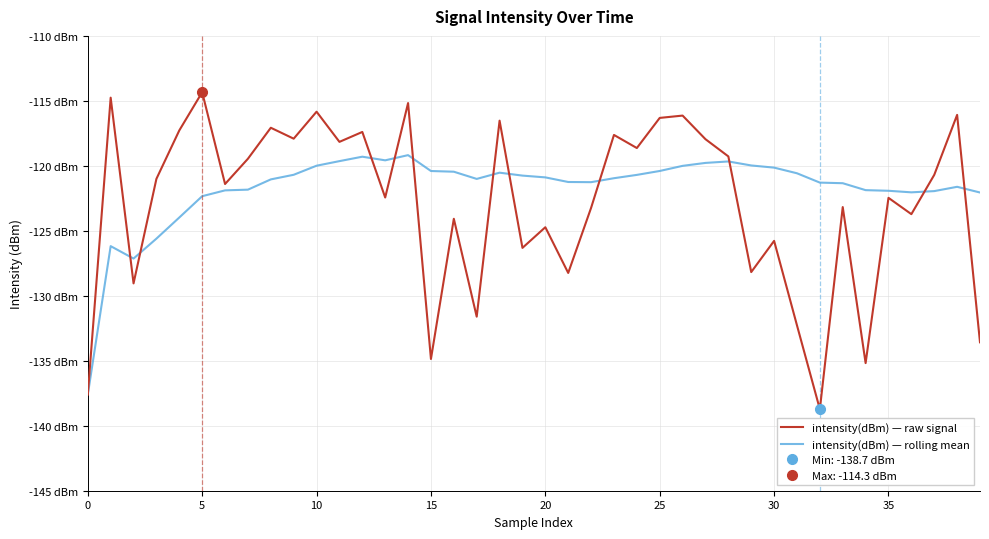

What is the value of the intensity(dBm) — rolling mean point at the 19th from the left?

-120.5